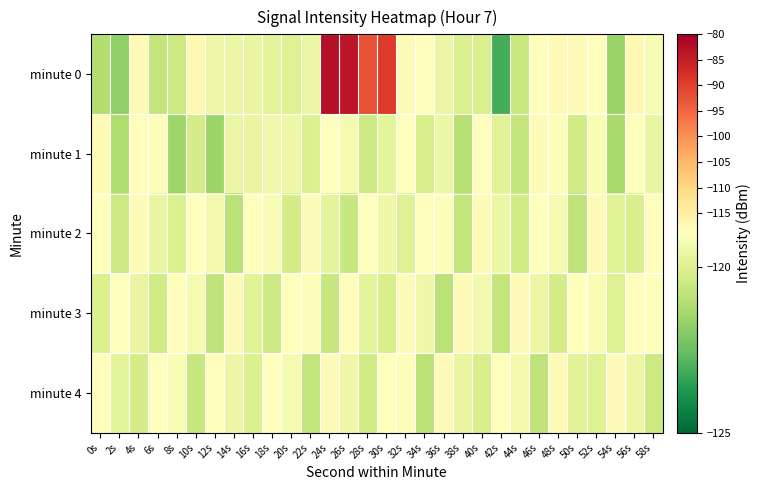

Reading left to right, transcribe all the data shown in this chart.

minute 0: 0s=-121.1	2s=-121.8	4s=-117.6	6s=-120.7	8s=-120.5	10s=-117.4	12s=-119.5	14s=-119.6	16s=-119.7	18s=-119.9	20s=-120.0	22s=-119.6	24s=-83.0	26s=-83.8	28s=-92.4	30s=-89.3	32s=-118.2	34s=-118.4	36s=-119.7	38s=-120.1	40s=-120.1	42s=-123.1	44s=-120.5	46s=-118.7	48s=-117.5	50s=-118.2	52s=-119.0	54s=-121.6	56s=-117.2	58s=-119.2
minute 1: 0s=-118.0	2s=-121.2	4s=-118.7	6s=-119.1	8s=-121.5	10s=-120.3	12s=-121.6	14s=-119.6	16s=-119.7	18s=-119.4	20s=-119.5	22s=-120.1	24s=-118.9	26s=-119.3	28s=-120.5	30s=-119.8	32s=-118.7	34s=-120.2	36s=-119.6	38s=-121.0	40s=-118.4	42s=-119.9	44s=-120.7	46s=-118.3	48s=-119.1	50s=-120.4	52s=-119.2	54s=-121.3	56s=-118.5	58s=-119.7
minute 2: 0s=-119.0	2s=-120.5	4s=-118.3	6s=-119.7	8s=-120.1	10s=-118.8	12s=-119.4	14s=-120.9	16s=-118.6	18s=-119.2	20s=-120.3	22s=-118.1	24s=-119.8	26s=-120.6	28s=-118.9	30s=-119.5	32s=-120.0	34s=-118.4	36s=-119.1	38s=-120.7	40s=-118.2	42s=-119.6	44s=-120.4	46s=-118.7	48s=-119.3	50s=-120.8	52s=-118.0	54s=-119.9	56s=-120.2	58s=-118.5
minute 3: 0s=-120.1	2s=-118.9	4s=-119.7	6s=-120.4	8s=-118.6	10s=-119.3	12s=-120.8	14s=-118.2	16s=-119.9	18s=-120.5	20s=-118.7	22s=-119.1	24s=-120.6	26s=-118.4	28s=-119.8	30s=-120.2	32s=-118.3	34s=-119.5	36s=-120.9	38s=-118.0	40s=-119.4	42s=-120.7	44s=-118.1	46s=-119.6	48s=-120.3	50s=-118.8	52s=-119.2	54s=-120.0	56s=-118.5	58s=-119.0
minute 4: 0s=-118.5	2s=-119.8	4s=-120.3	6s=-118.7	8s=-119.2	10s=-120.6	12s=-118.4	14s=-119.6	16s=-120.1	18s=-118.9	20s=-119.3	22s=-120.7	24s=-118.2	26s=-119.5	28s=-120.4	30s=-118.8	32s=-119.1	34s=-120.9	36s=-118.0	38s=-119.7	40s=-120.2	42s=-118.6	44s=-119.4	46s=-120.8	48s=-118.3	50s=-119.9	52s=-120.0	54s=-118.1	56s=-119.6	58s=-120.5